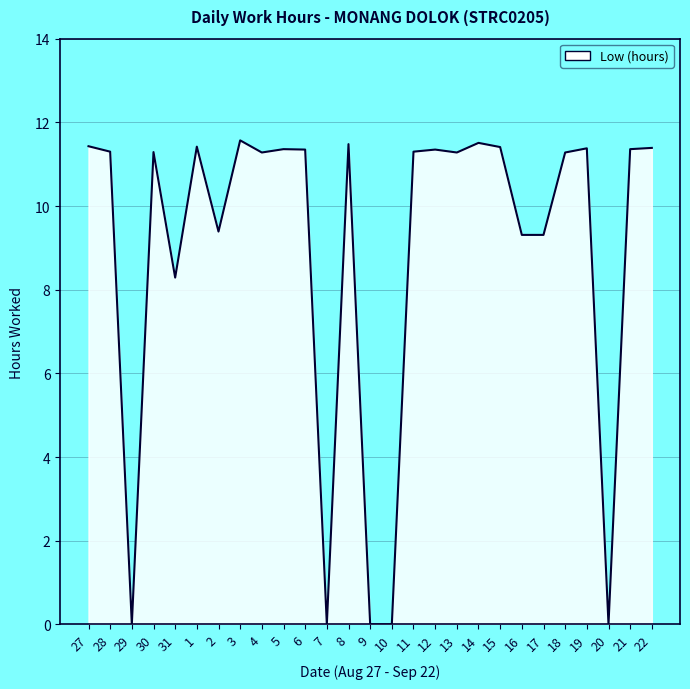

Between 7 and 12, which is larger?

12